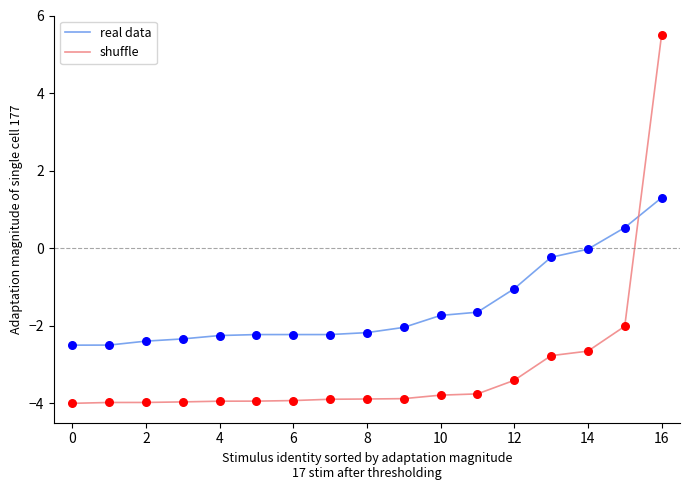

Which series has the largest total across all categories?

real data